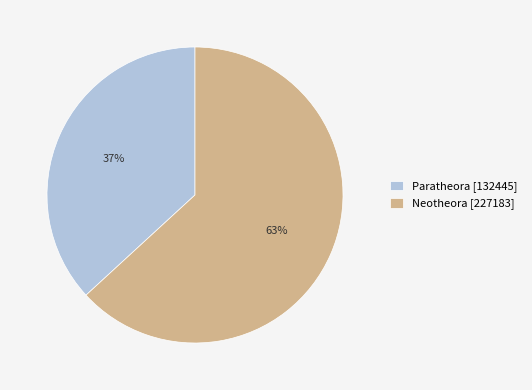

Is it true that Paratheora is 37% of the pie?

True